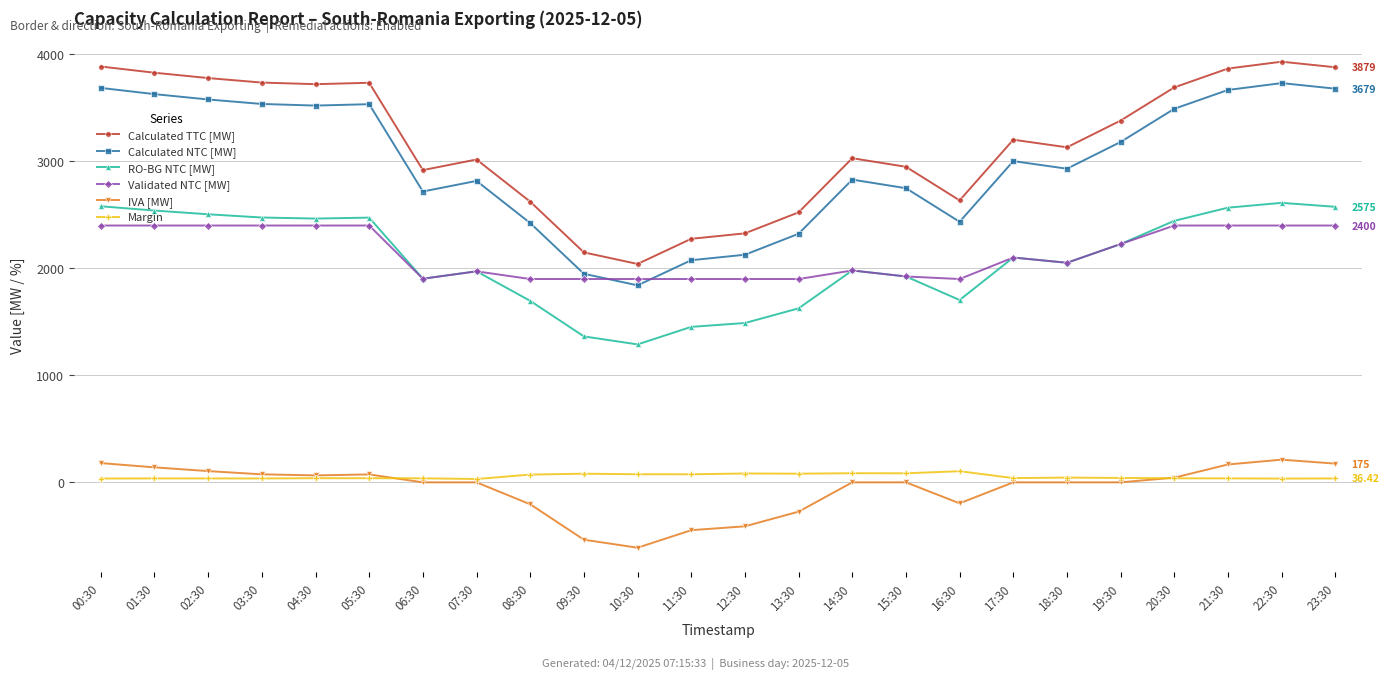

True or false: Calculated NTC [MW] and IVA [MW] intersect in this chart.

False